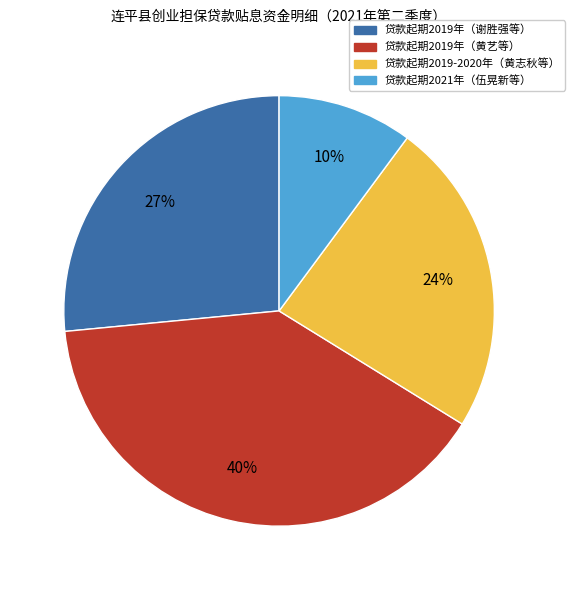

Is it true that 贷款起期2021年（伍晃新等） is 10% of the pie?

True